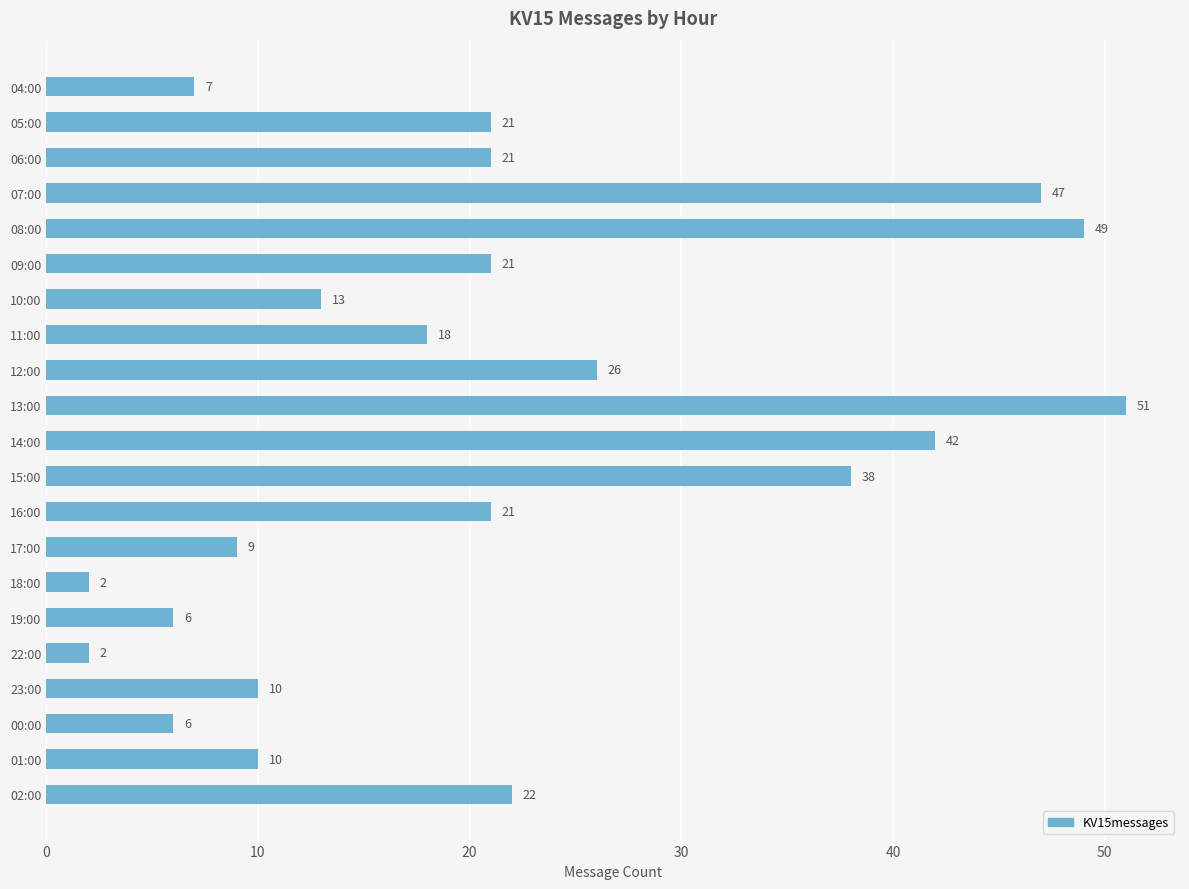

What is the sum of all values?

442